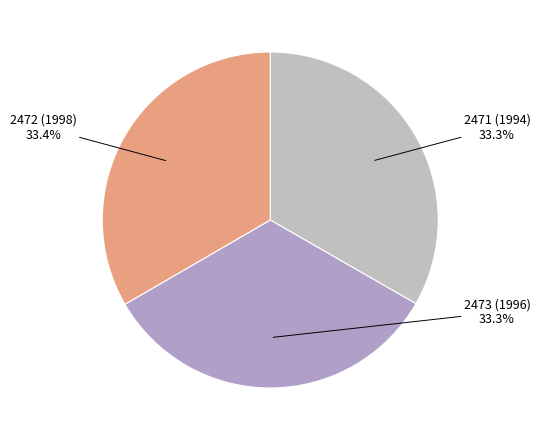

Does 2473 (1996) account for over 50% of the chart?

No